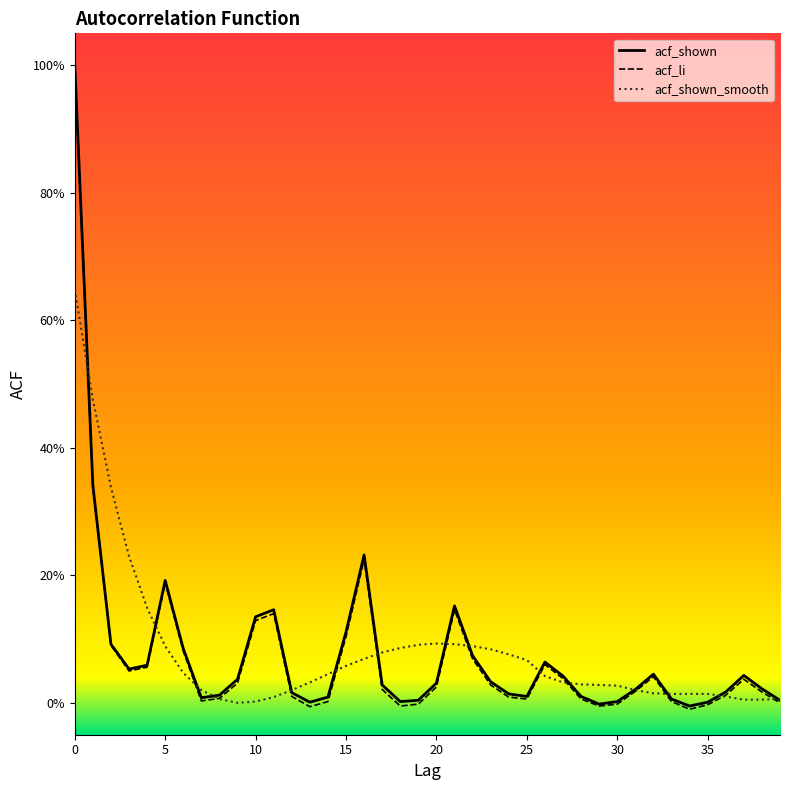

Where is acf_li nearest to the value 0?

39